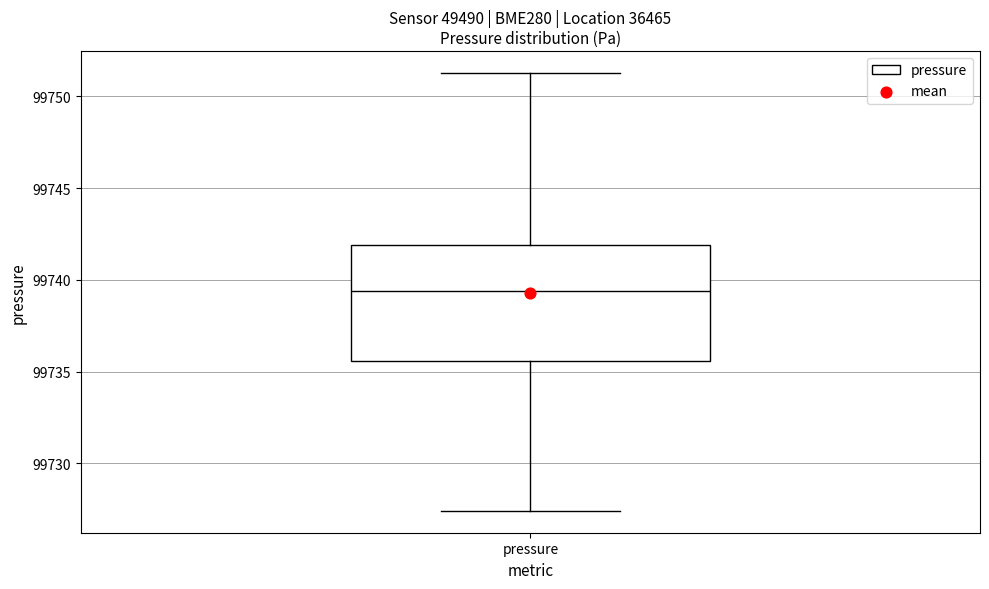

Transcribe this box plot: give where the median line is, the range the box spans, and where the two whiskers end, as read against the y-axis. The values are not printed on the chart, so give them approximately, as read against the axis.

median 99739.5, box 99735.5 to 99742.0, whiskers 99727.5 to 99751.5